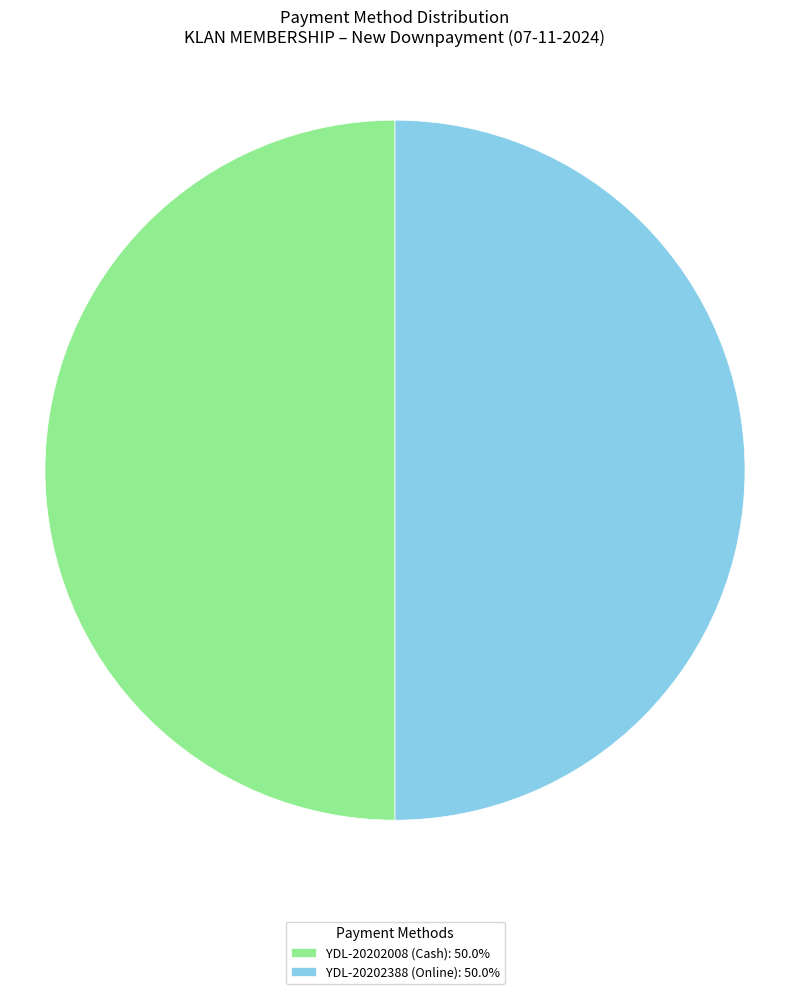

Do YDL-20202388 (Online): 50.0% and YDL-20202008 (Cash): 50.0% together represent more than half of the pie?

Yes